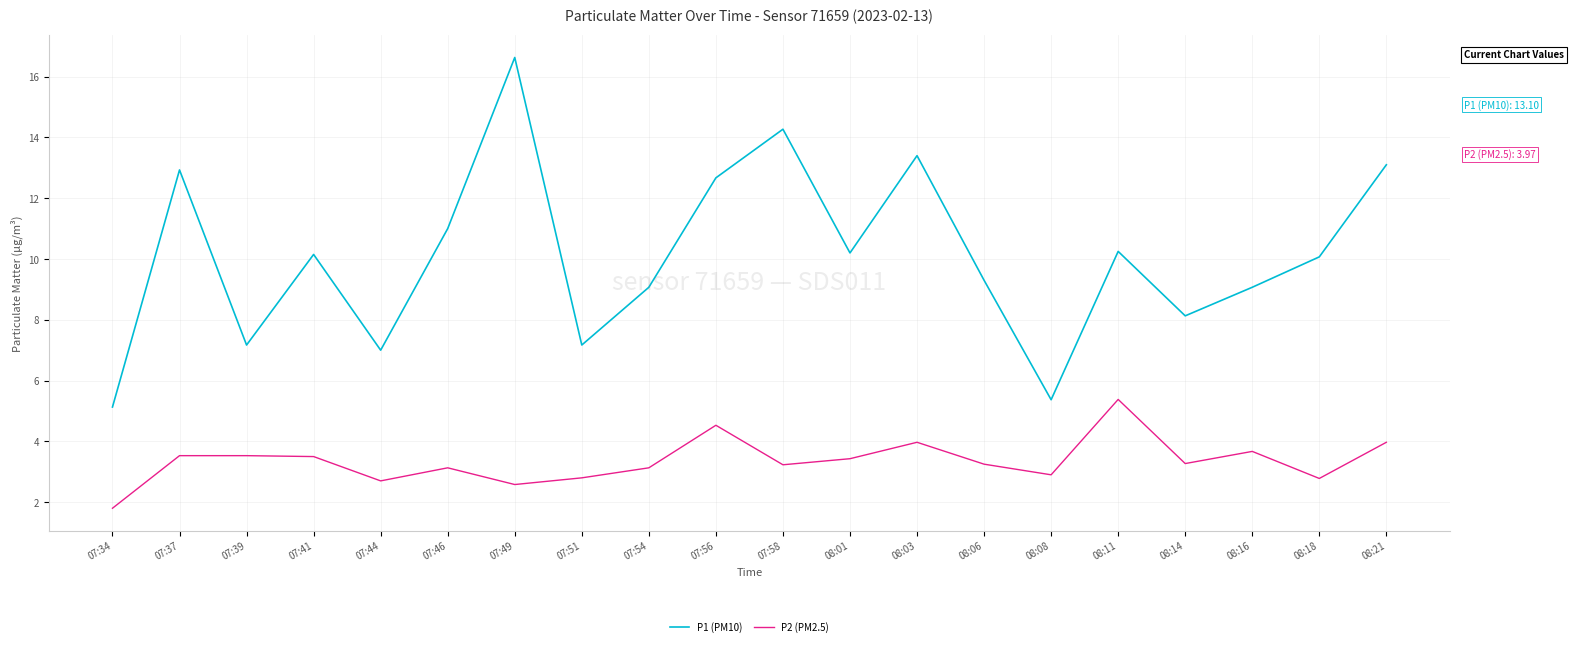

The value of P2 (PM2.5) at 07:54 is 1.5. True or false?

False